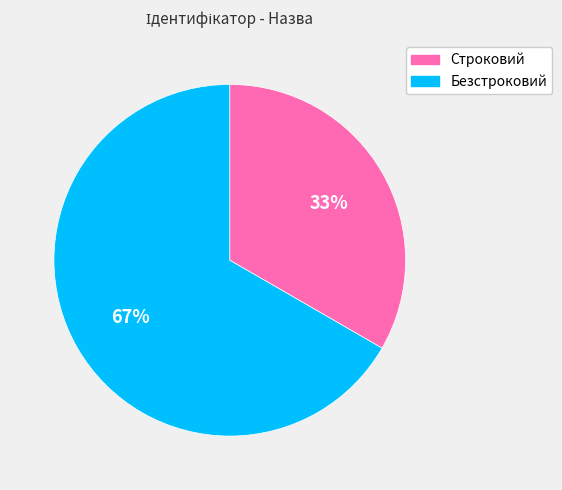

Is it true that Безстроковий is 67% of the pie?

True